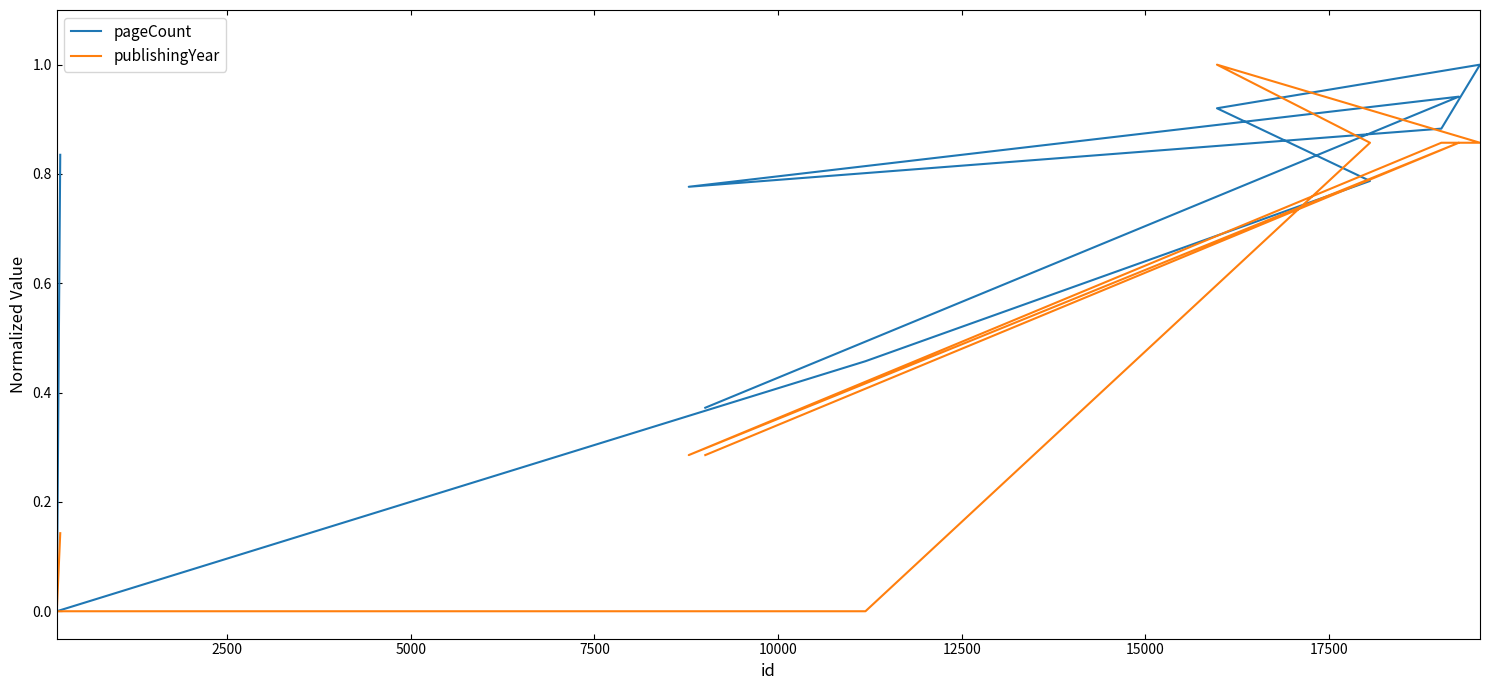

How many intersections are there between pageCount and publishingYear?

2